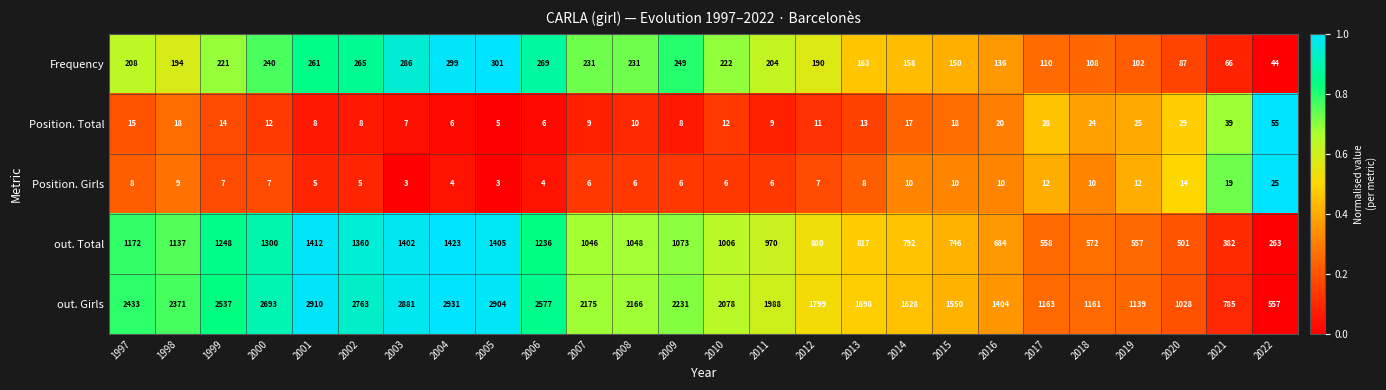

Rank the series by their maximum value, from highest to lowest.

out. Girls, out. Total, Frequency, Position. Total, Position. Girls